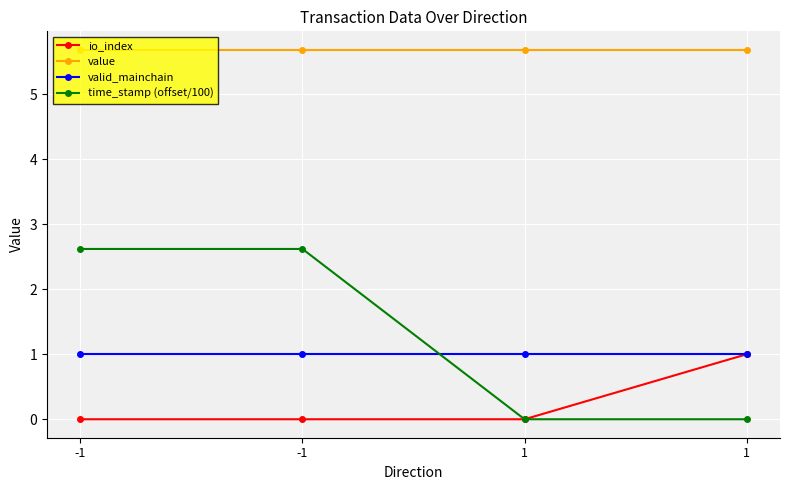

List the labels in order of valid_mainchain value, smallest first.

-1, -1, 1, 1